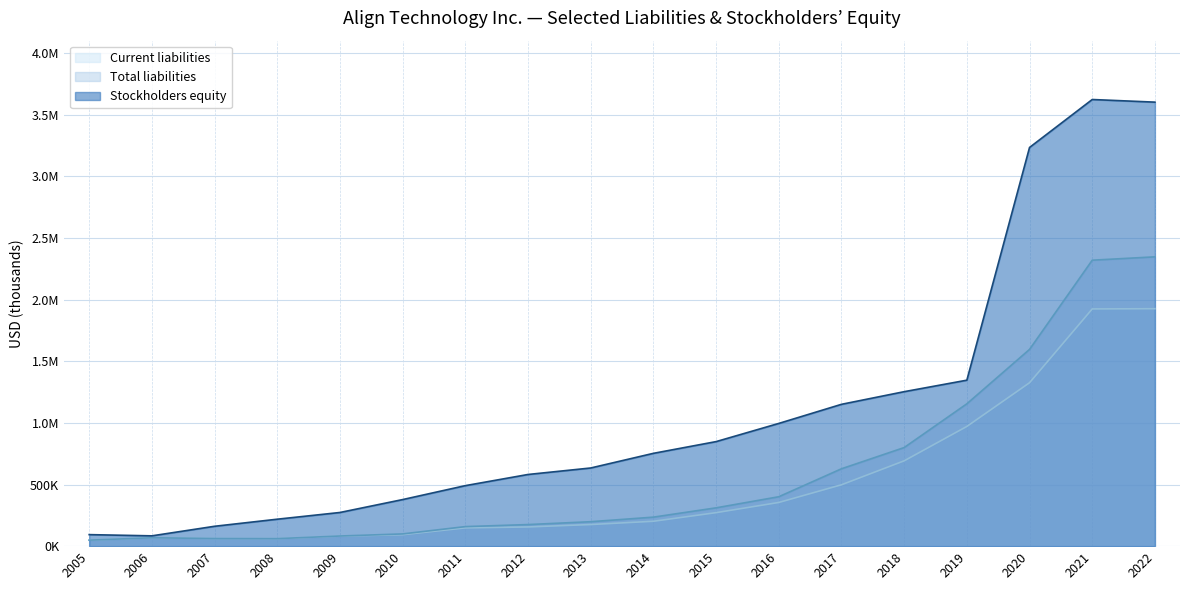

True or false: Total liabilities has a value of 108409 at 2014.

False